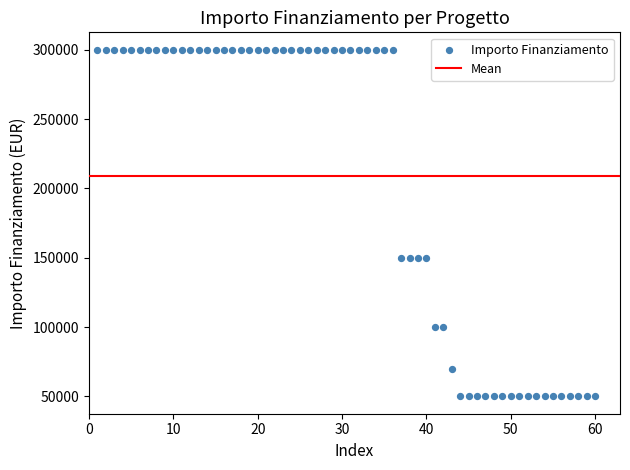

What is the range of Y values (max minus min)?

250000